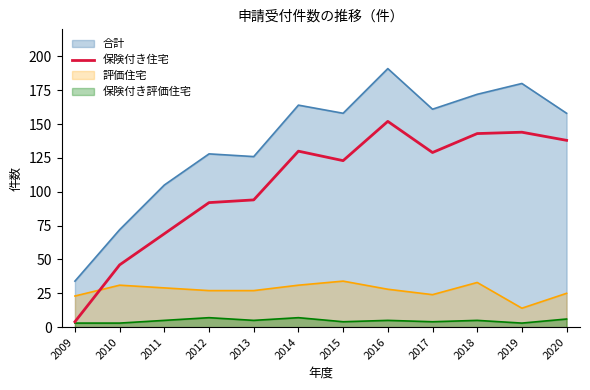

True or false: 保険付き住宅 has a value of 71 at 2015.

False